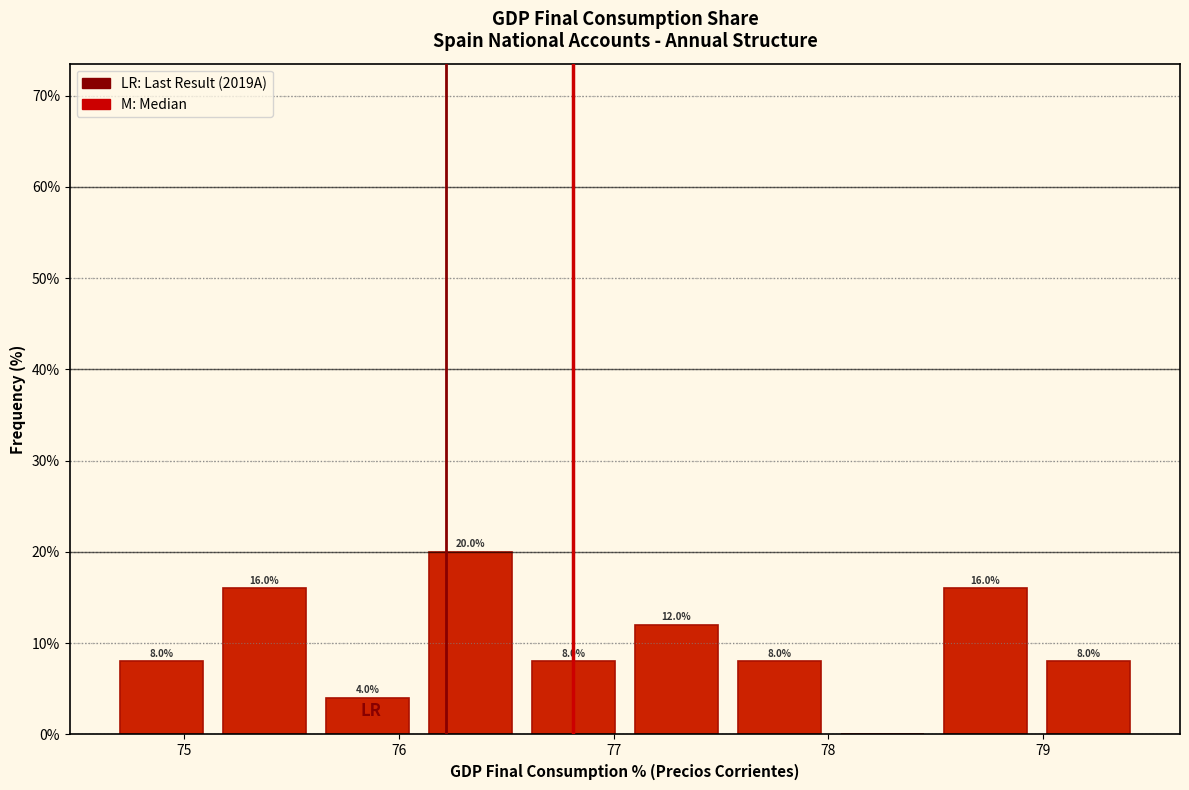

Which range on the x-axis has the tallest bar?

76.1 to 76.6